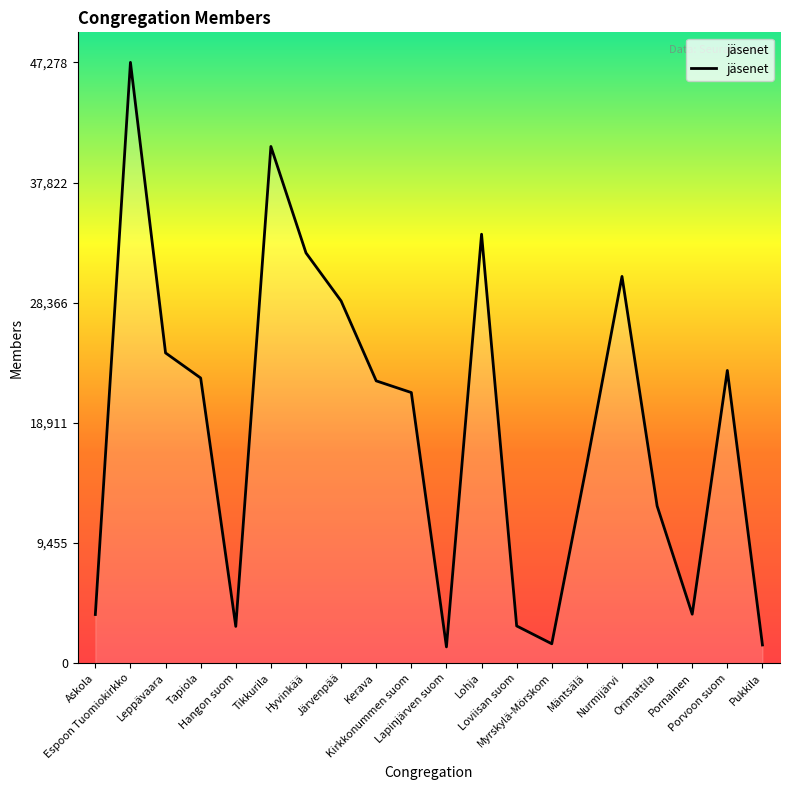

What is the smallest value displayed?

1271.0